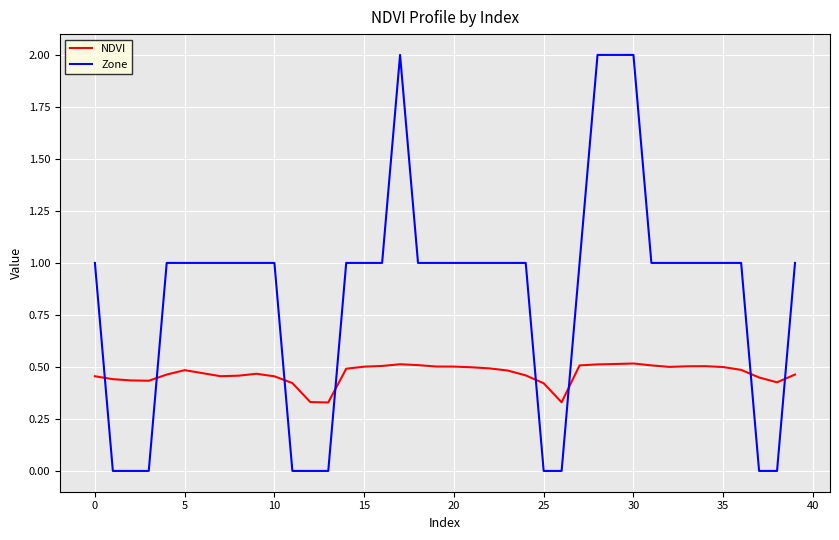

Which series has the largest range (max minus min)?

Zone